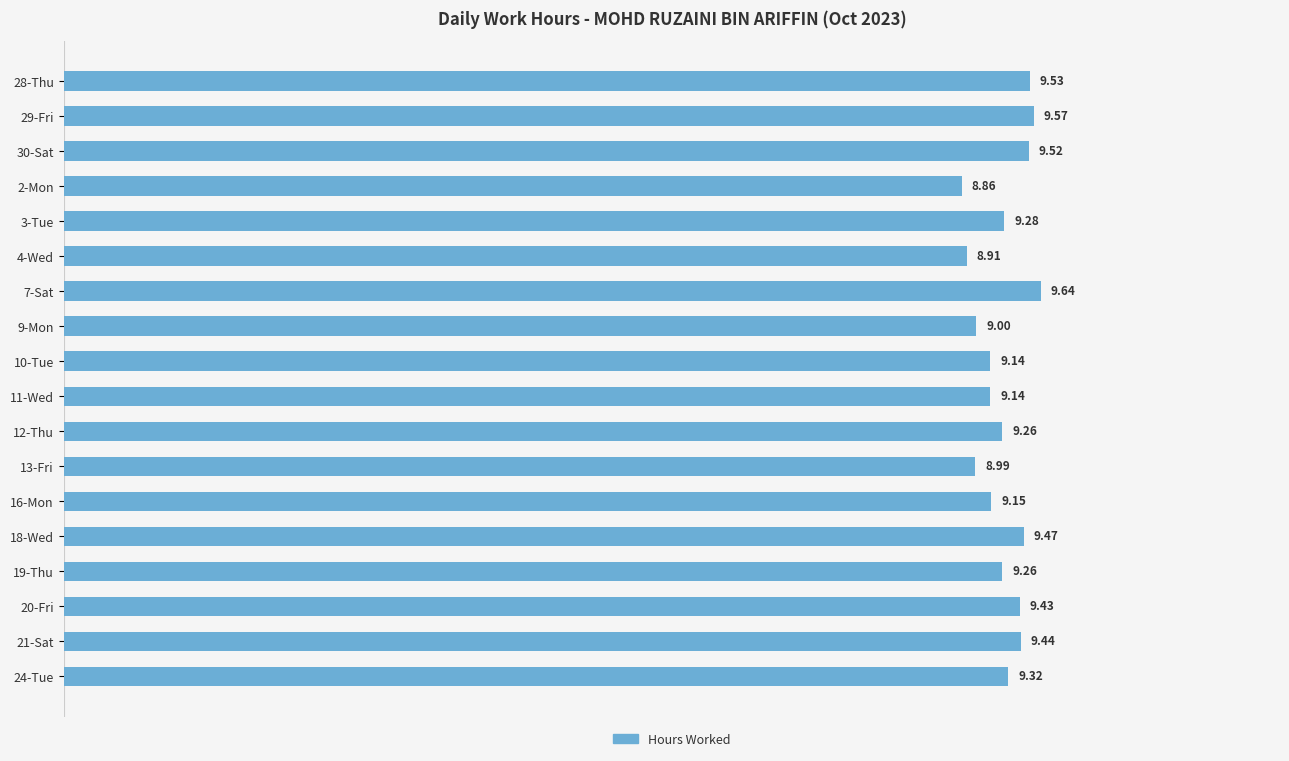

What is the change in value from 28-Thu to 2-Mon?

-0.7